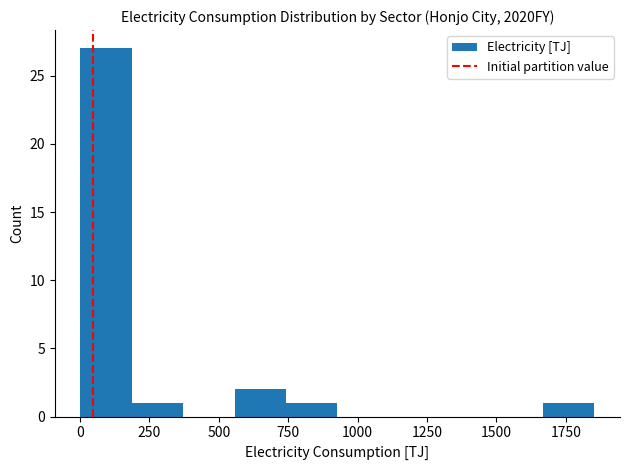

Around what value on the x-axis is the tallest bar? Give the approximate position of its centre, as read against the axis.

100